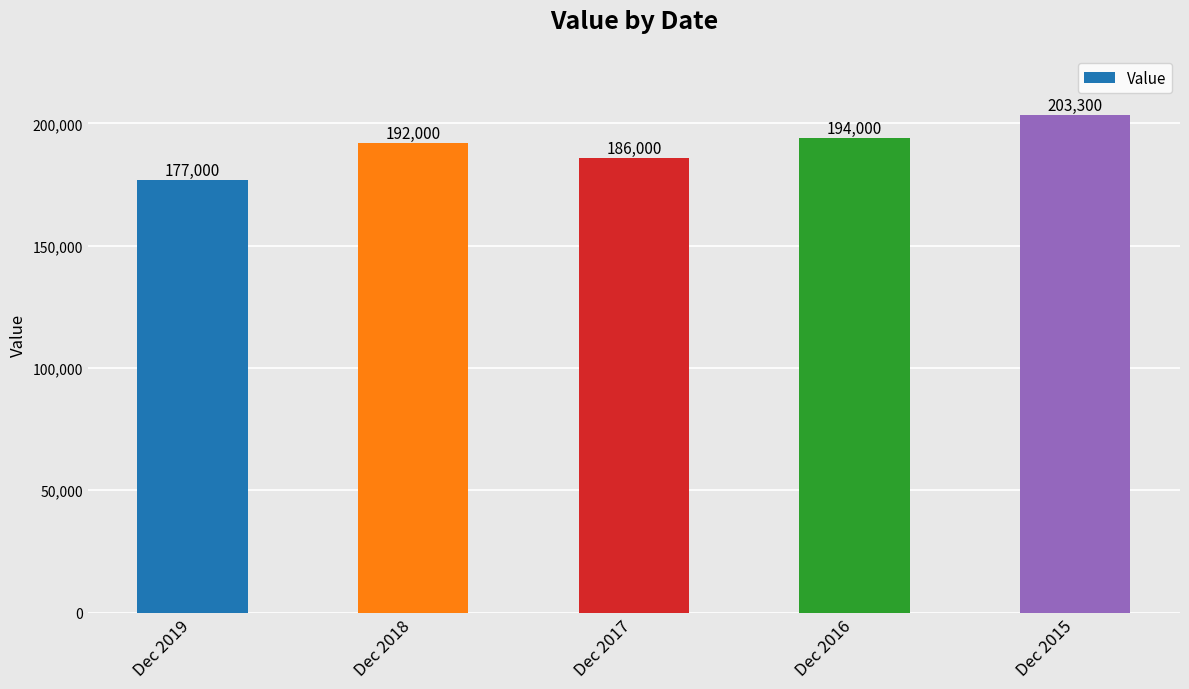

Reading left to right, what are all the values shown in this chart?

177000	192000	186000	194000	203300